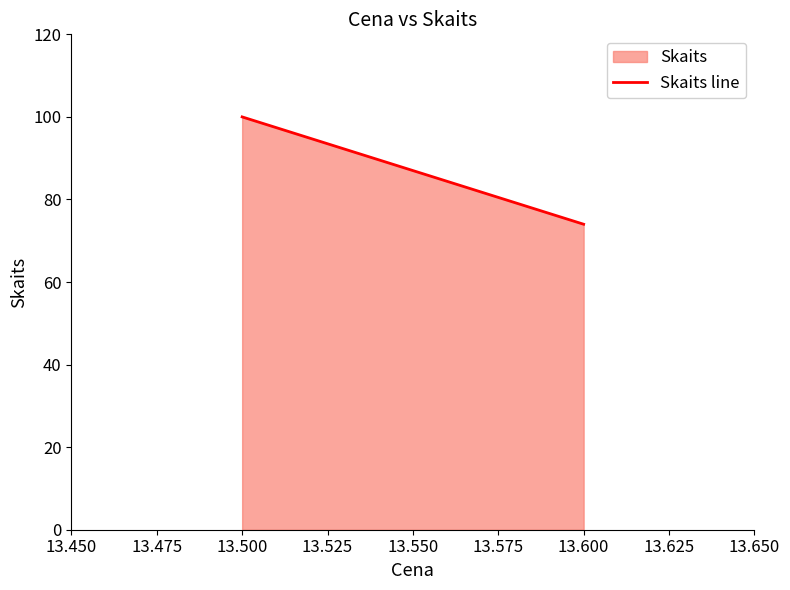

List the labels in order of value, largest first.

13.500, 13.600